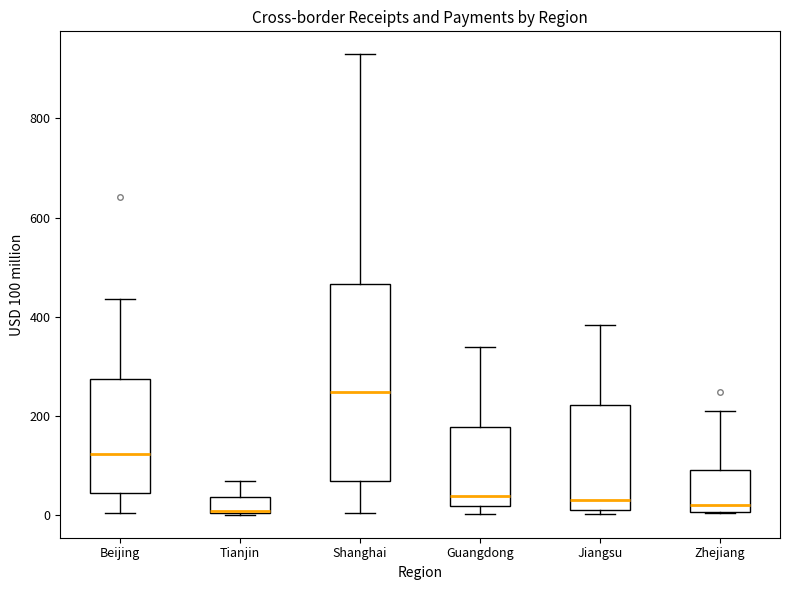

Reading left to right, read every box against the y-axis: the position of its median line, the range the box covers, and the ends of its whiskers. The values are not printed on the chart, so give them approximately, as read against the axis.

Beijing: median 120, box 40 to 280, whiskers 0 to 440
Tianjin: median 0, box 0 to 40, whiskers 0 to 60
Shanghai: median 240, box 60 to 460, whiskers 0 to 920
Guangdong: median 40, box 20 to 180, whiskers 0 to 340
Jiangsu: median 40, box 0 to 220, whiskers 0 (just below the box's lower edge) to 380
Zhejiang: median 20, box 0 to 80, whiskers 0 to 220